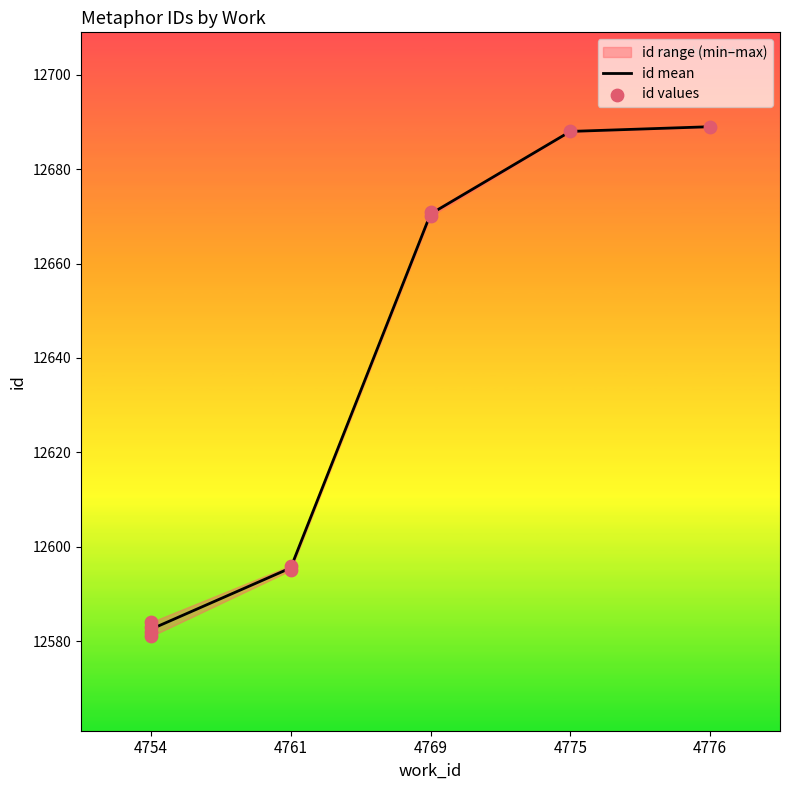

What is the ratio of the value at 4769 to the value at 4776?

1.0